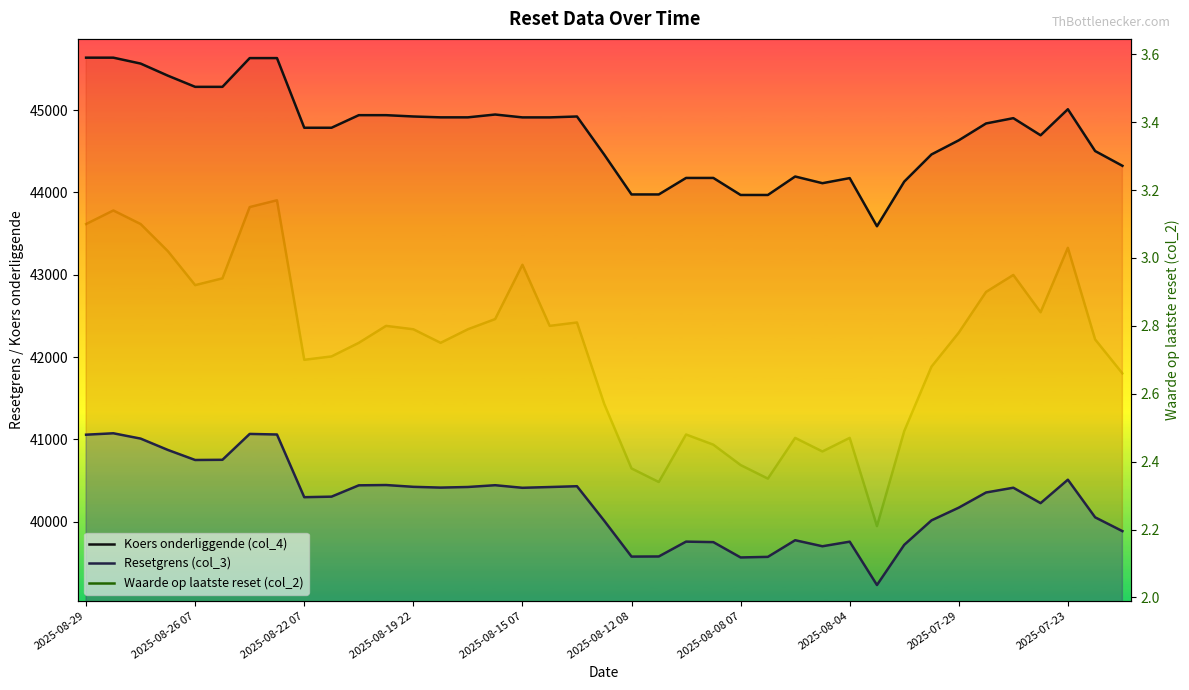

At which label does Resetgrens (col_3) first exceed 40353?

2025-08-29